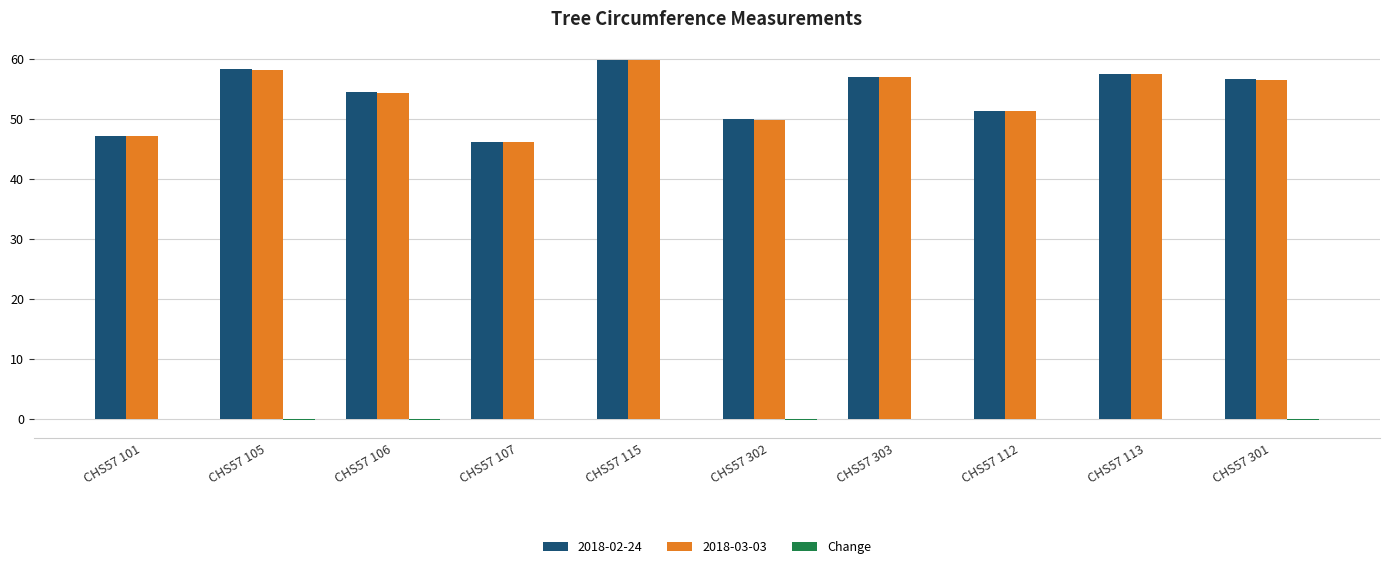

Does the chart contain stacked bars?

No